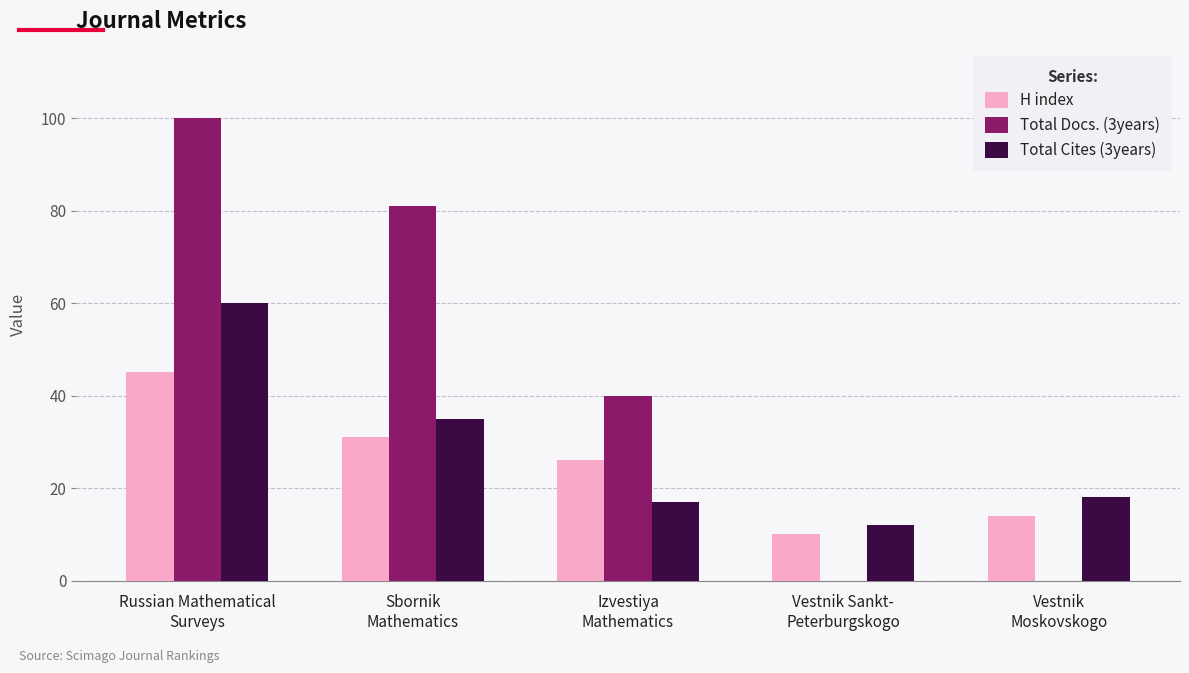

Reading left to right, what are all the values shown in this chart?

H index: Russian Mathematical
Surveys=45	Sbornik
Mathematics=31	Izvestiya
Mathematics=26	Vestnik Sankt-
Peterburgskogo=10	Vestnik
Moskovskogo=14
Total Docs. (3years): Russian Mathematical
Surveys=100	Sbornik
Mathematics=81	Izvestiya
Mathematics=40	Vestnik Sankt-
Peterburgskogo=0	Vestnik
Moskovskogo=0
Total Cites (3years): Russian Mathematical
Surveys=60	Sbornik
Mathematics=35	Izvestiya
Mathematics=17	Vestnik Sankt-
Peterburgskogo=12	Vestnik
Moskovskogo=18